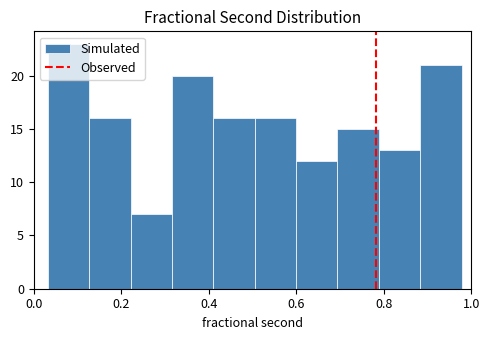

Reading left to right, list every bar in this chart as the range it spans on the x-axis followed by its height. Neither the bar edges nor the heights are printed on the chart, so give them approximately, as read against the axes.

0.04 to 0.12: 23
0.12 to 0.22: 16
0.22 to 0.32: 7
0.32 to 0.42: 20
0.42 to 0.50: 16
0.50 to 0.60: 16
0.60 to 0.70: 12
0.70 to 0.78: 15
0.78 to 0.88: 13
0.88 to 0.98: 21